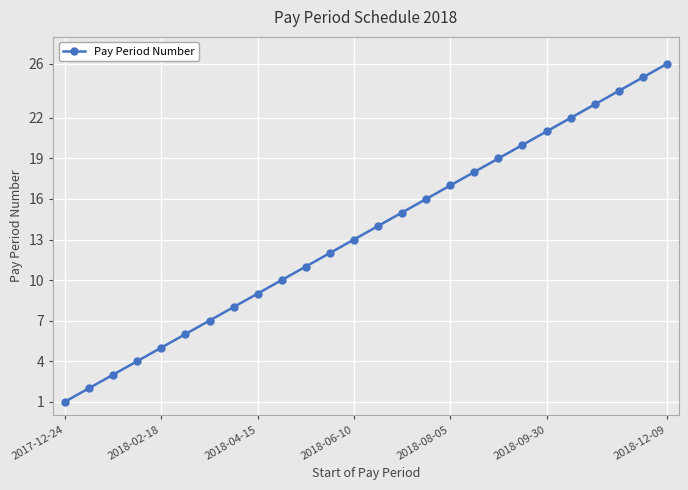

What is the maximum value shown in the chart?

26